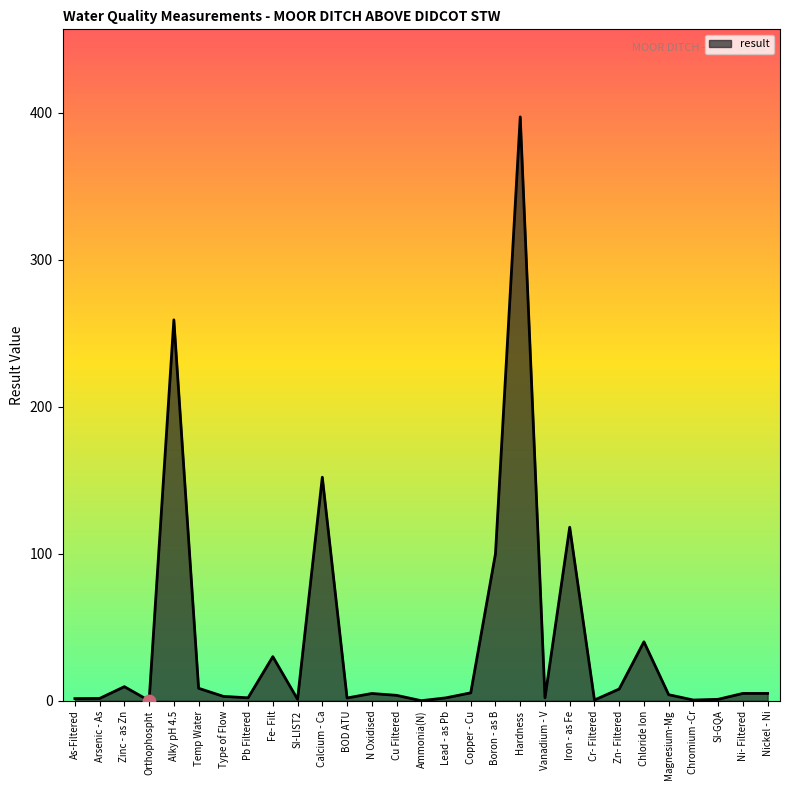

What is the change in value from Calcium - Ca to Lead - as Pb?

-150.0